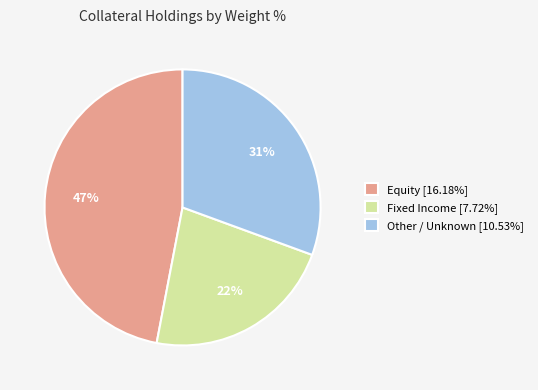

Approximately how many times larger is the value at Fixed Income [7.72%] compared to Equity [16.18%]?

0.5